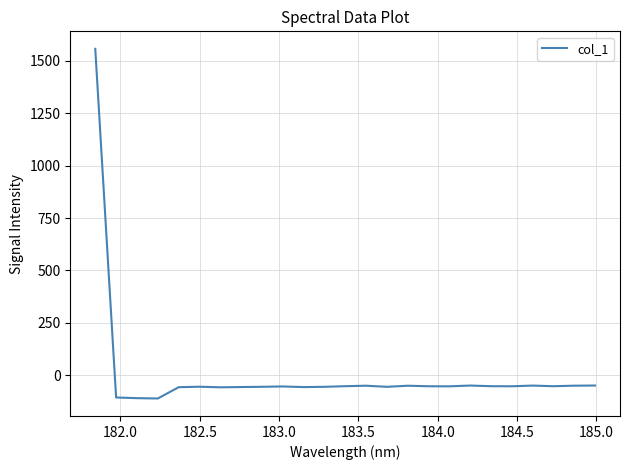

What is the difference between the maximum and minimum values?

1669.1